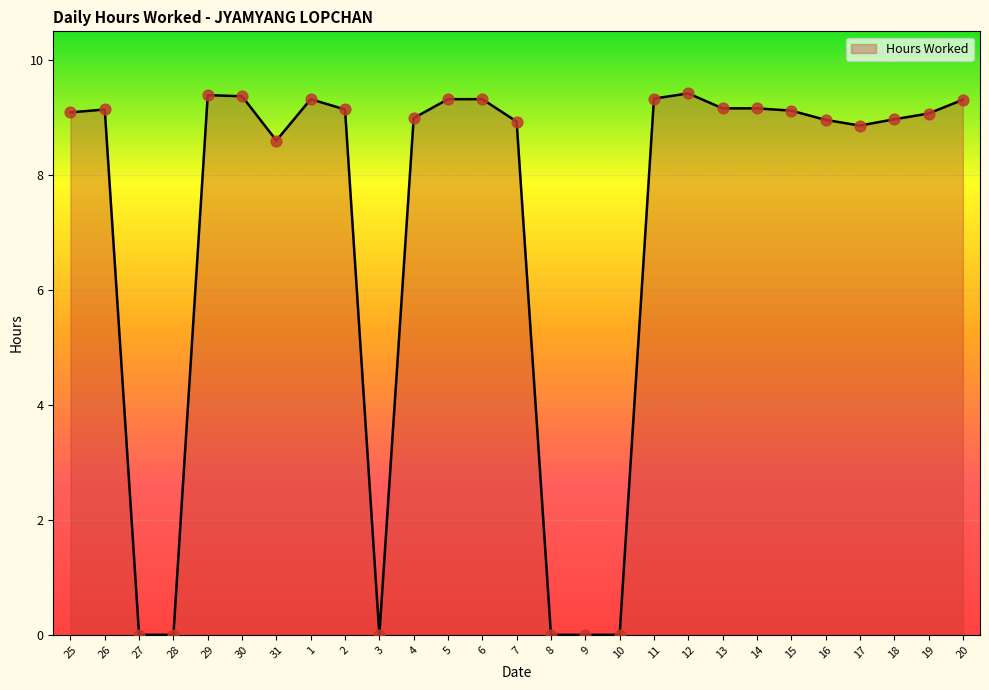

What is the change in value from 26 to 8?

-9.1